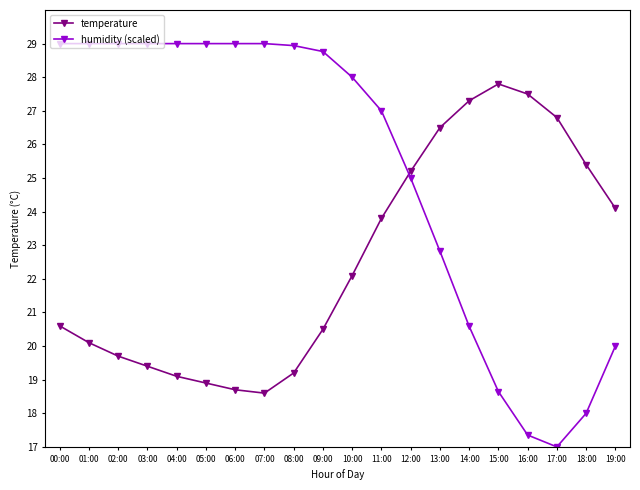

Between which two adjacent categories do humidity (scaled) and temperature first intersect?

11:00 and 12:00